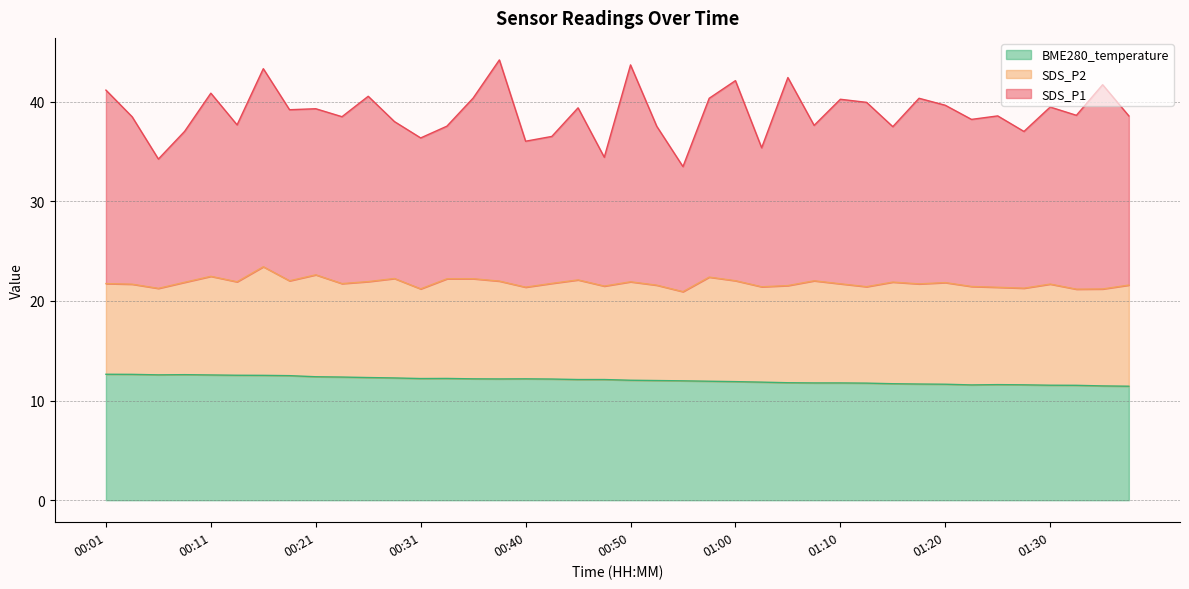

Which series has the largest total across all categories?

SDS_P1